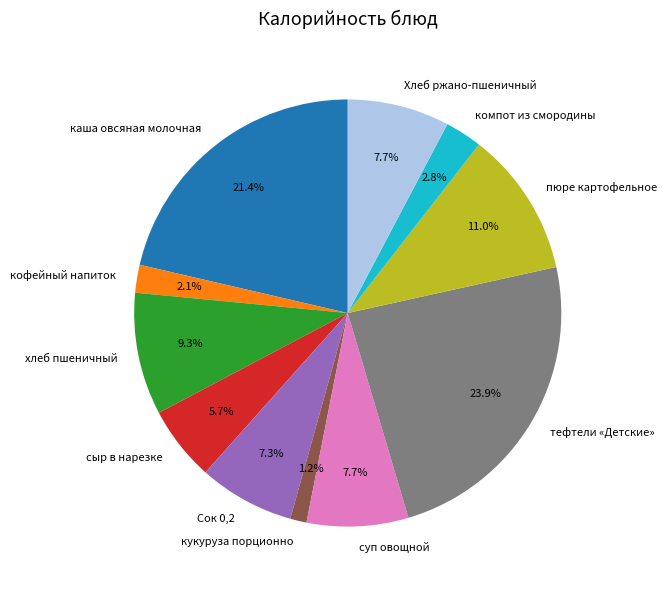

Between каша овсяная молочная and Хлеб ржано-пшеничный, which is larger?

каша овсяная молочная